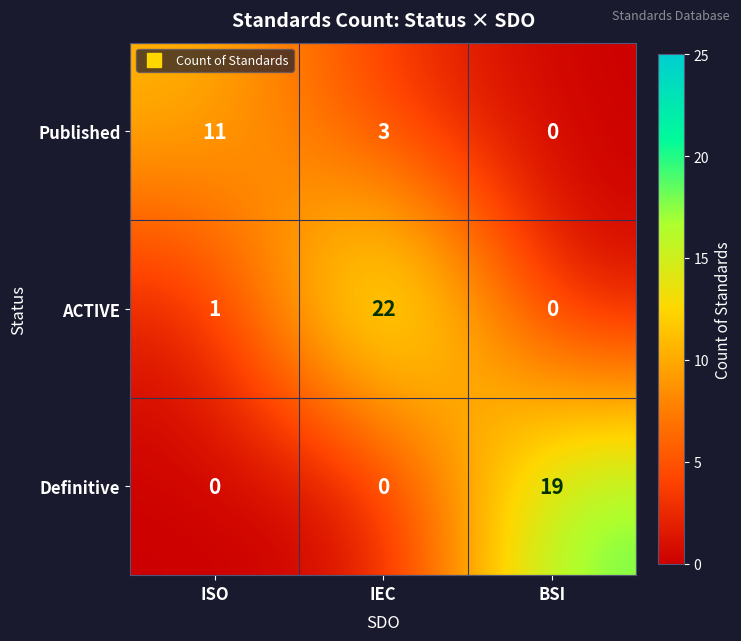

The ACTIVE series shows 33 at IEC. True or false?

False